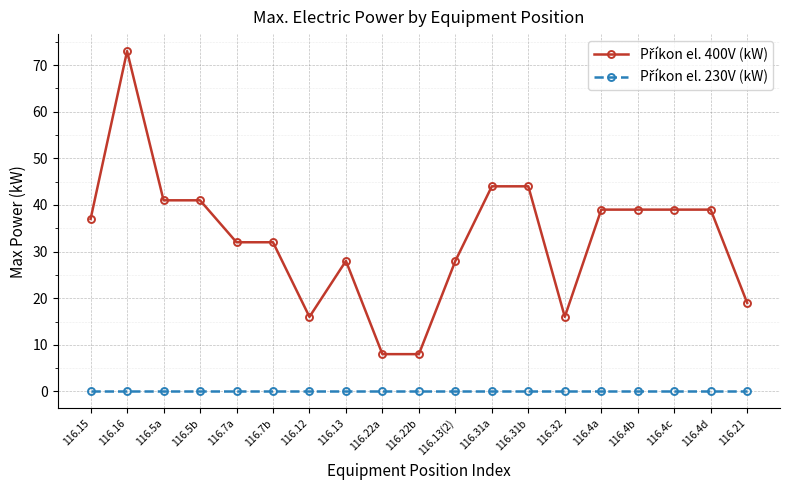

What is the label of the 18th point from the left?

116.4d